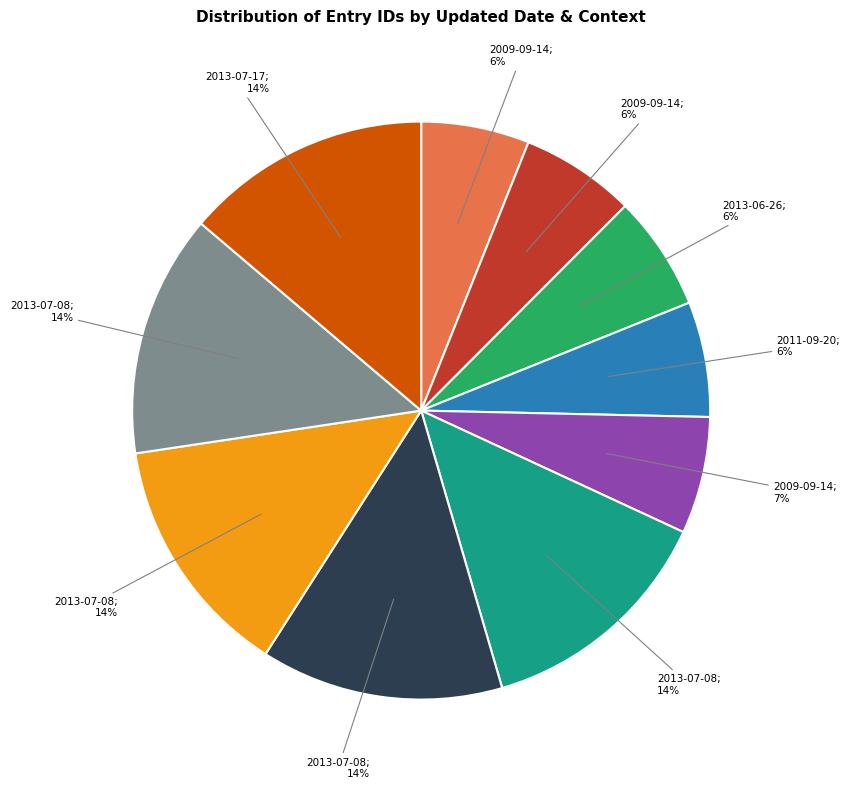

To the nearest percent, what is the difference between the largest and smallest slice percentages?

8%